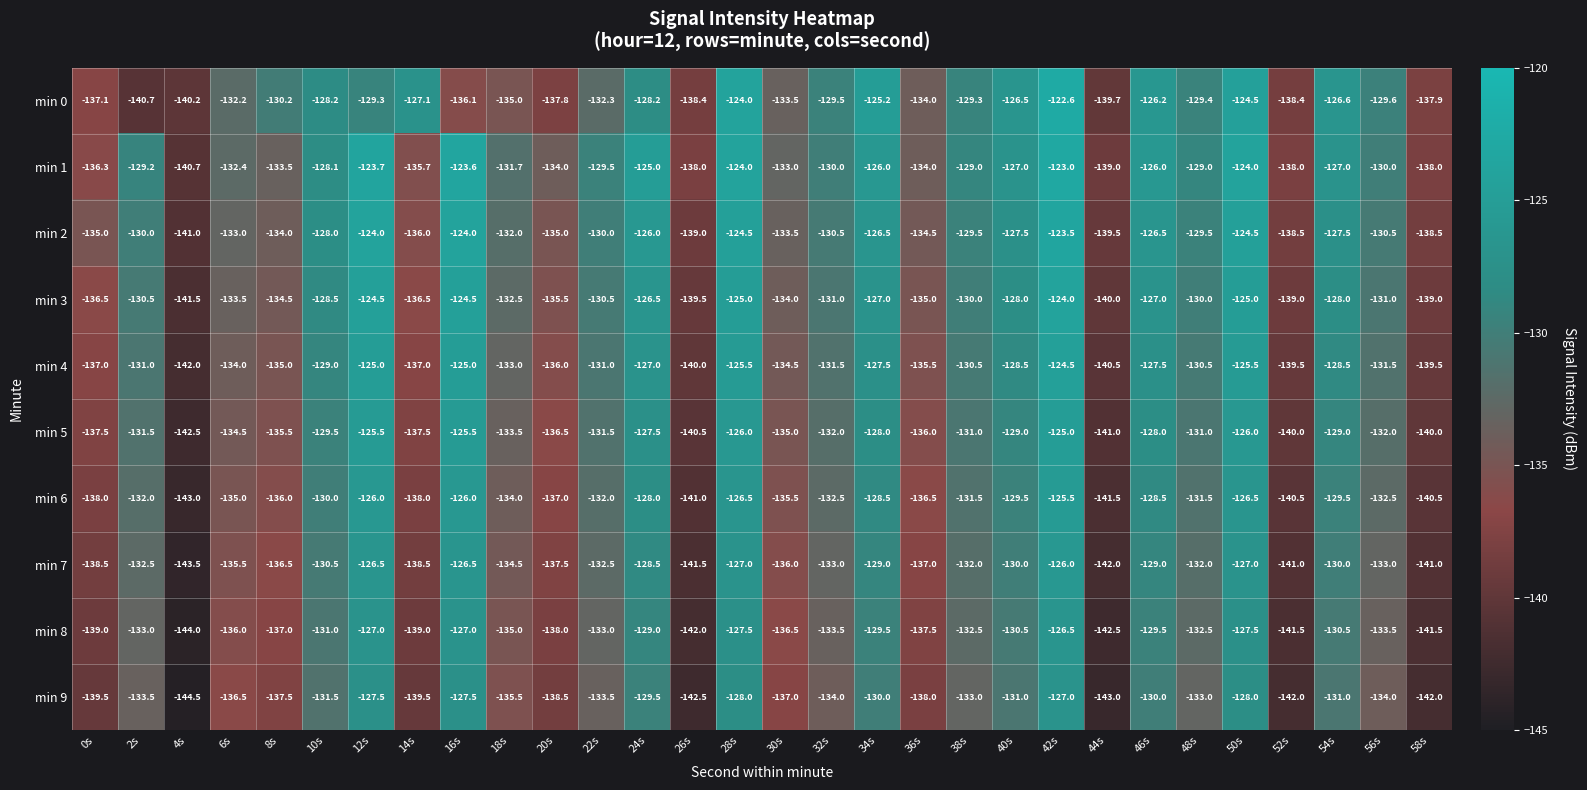

What is the difference between the highest and lowest values at 40s?

4.5